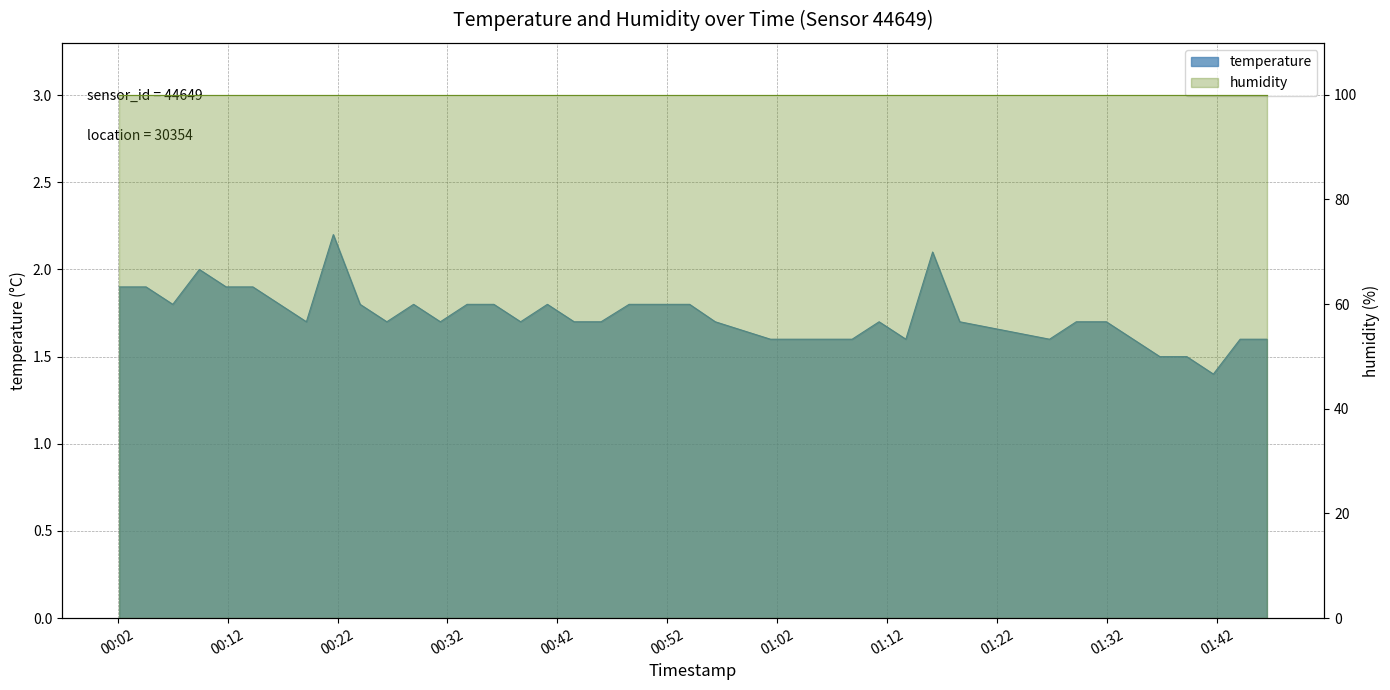

What is the difference between the values at 2023-04-03T01:44:05 and 2023-04-03T00:24:03?

0.2